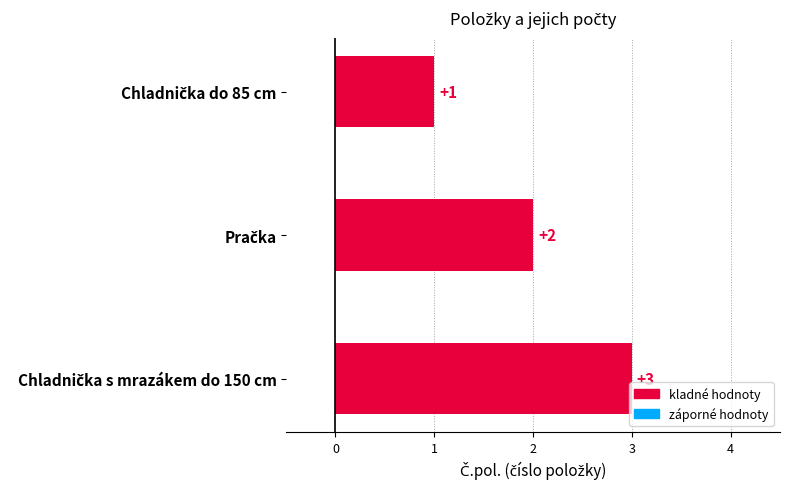

What is the value of the 3rd bar from the top?

3